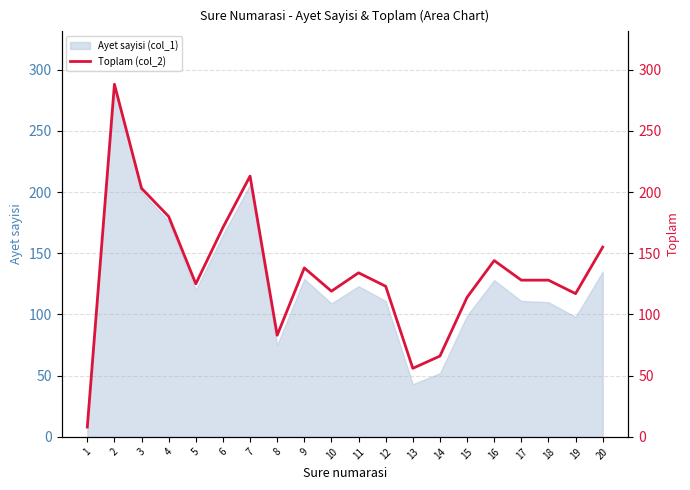

Reading left to right, transcribe all the data shown in this chart.

8	288	203	180	125	171	213	83	138	119	134	123	56	66	114	144	128	128	117	155